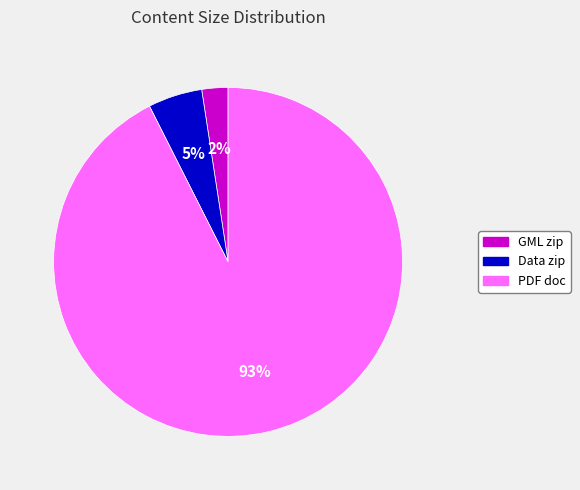

To the nearest percent, what is the average slice percentage?

33%